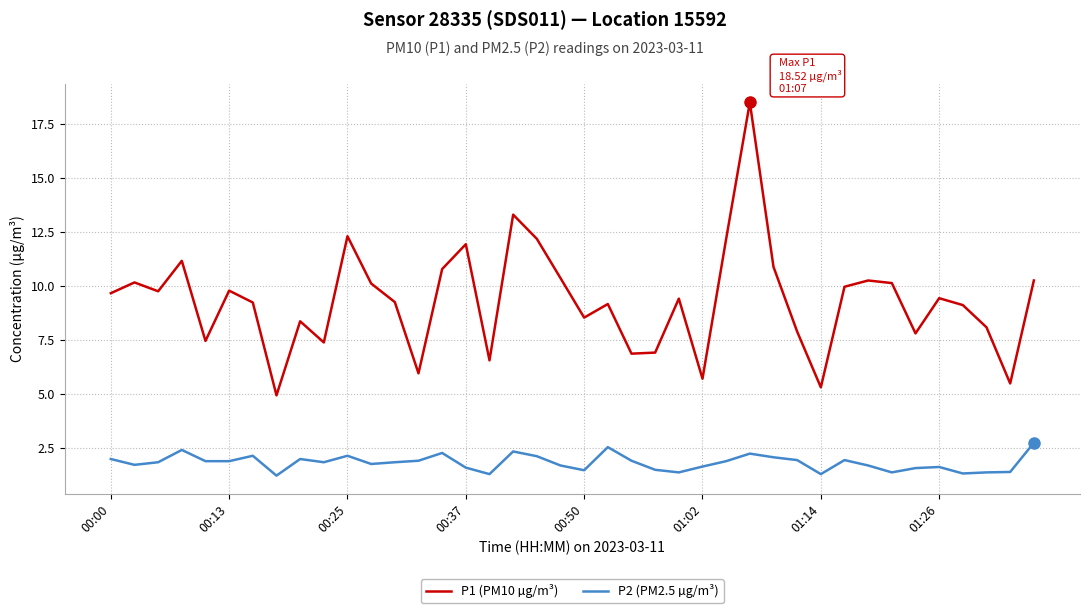

List the series in order of their peak value, highest first.

P1 (PM10 µg/m³), P2 (PM2.5 µg/m³)